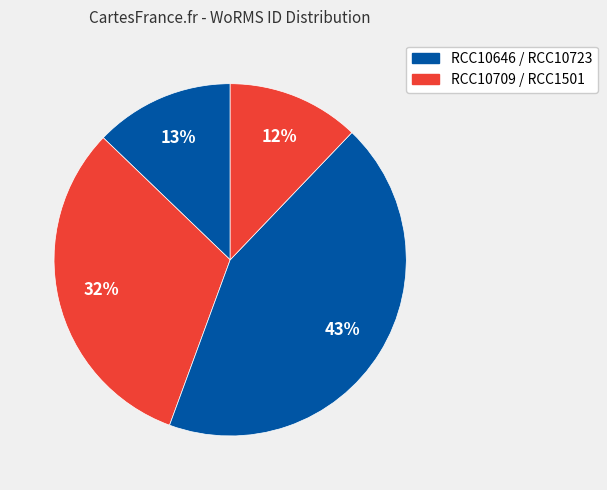

How many slices are in this pie chart?

4